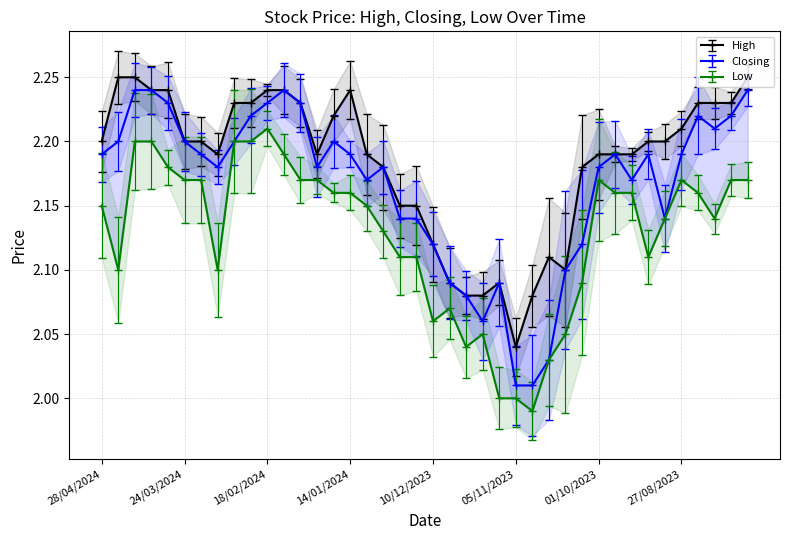

List the labels in order of High value, smallest first.

05/11/2023, 26/11/2023, 19/11/2023, 29/10/2023, 03/12/2023, 12/11/2023, 15/10/2023, 22/10/2023, 10/12/2023, 24/12/2023, 17/12/2023, 31/12/2023, 08/10/2023, 10/03/2024, 28/01/2024, 07/01/2024, 01/10/2023, 24/09/2023, 17/09/2023, 28/04/2024, 24/03/2024, 17/03/2024, 10/09/2023, 03/09/2023, 27/08/2023, 21/01/2024, 03/03/2024, 25/02/2024, 04/02/2024, 20/08/2023, 13/08/2023, 06/08/2023, 07/04/2024, 31/03/2024, 18/02/2024, 11/02/2024, 14/01/2024, 21/04/2024, 14/04/2024, 30/07/2023